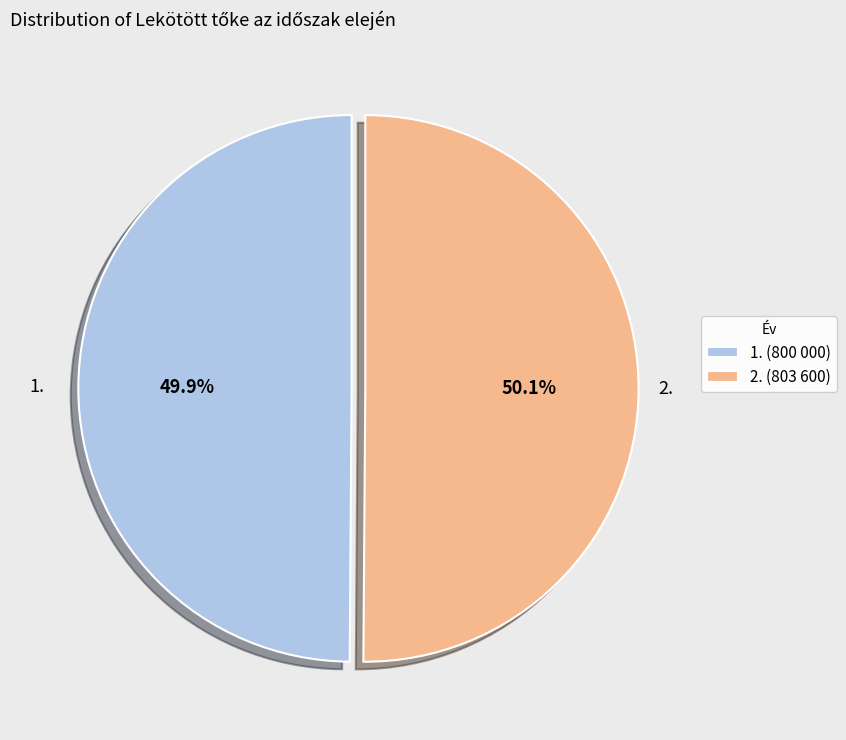

Is there a majority slice in this chart?

Yes